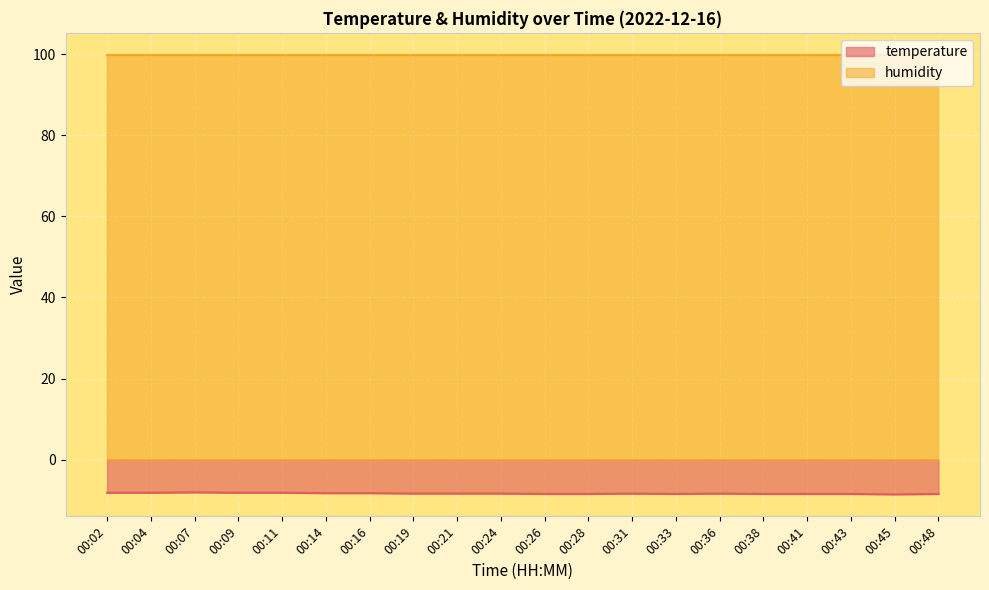

Reading left to right, extract all data points from this chart.

-8.2	-8.2	-8.1	-8.2	-8.2	-8.3	-8.3	-8.4	-8.4	-8.4	-8.5	-8.5	-8.4	-8.5	-8.4	-8.5	-8.5	-8.5	-8.6	-8.5